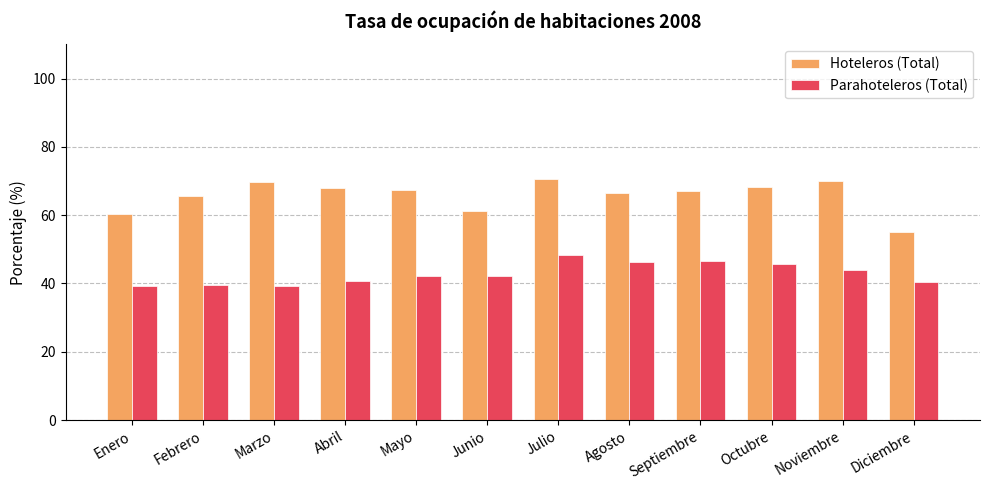

What is the value of the Hoteleros (Total) bar at the 7th from the left?

70.7